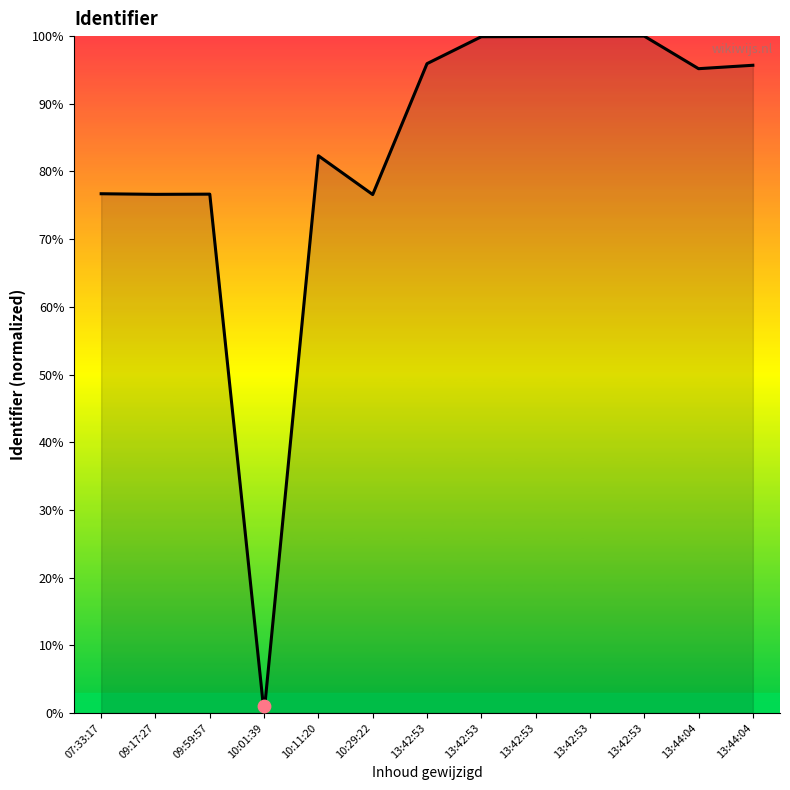

Which has a higher value, 10:01:39 or 13:42:53?

13:42:53